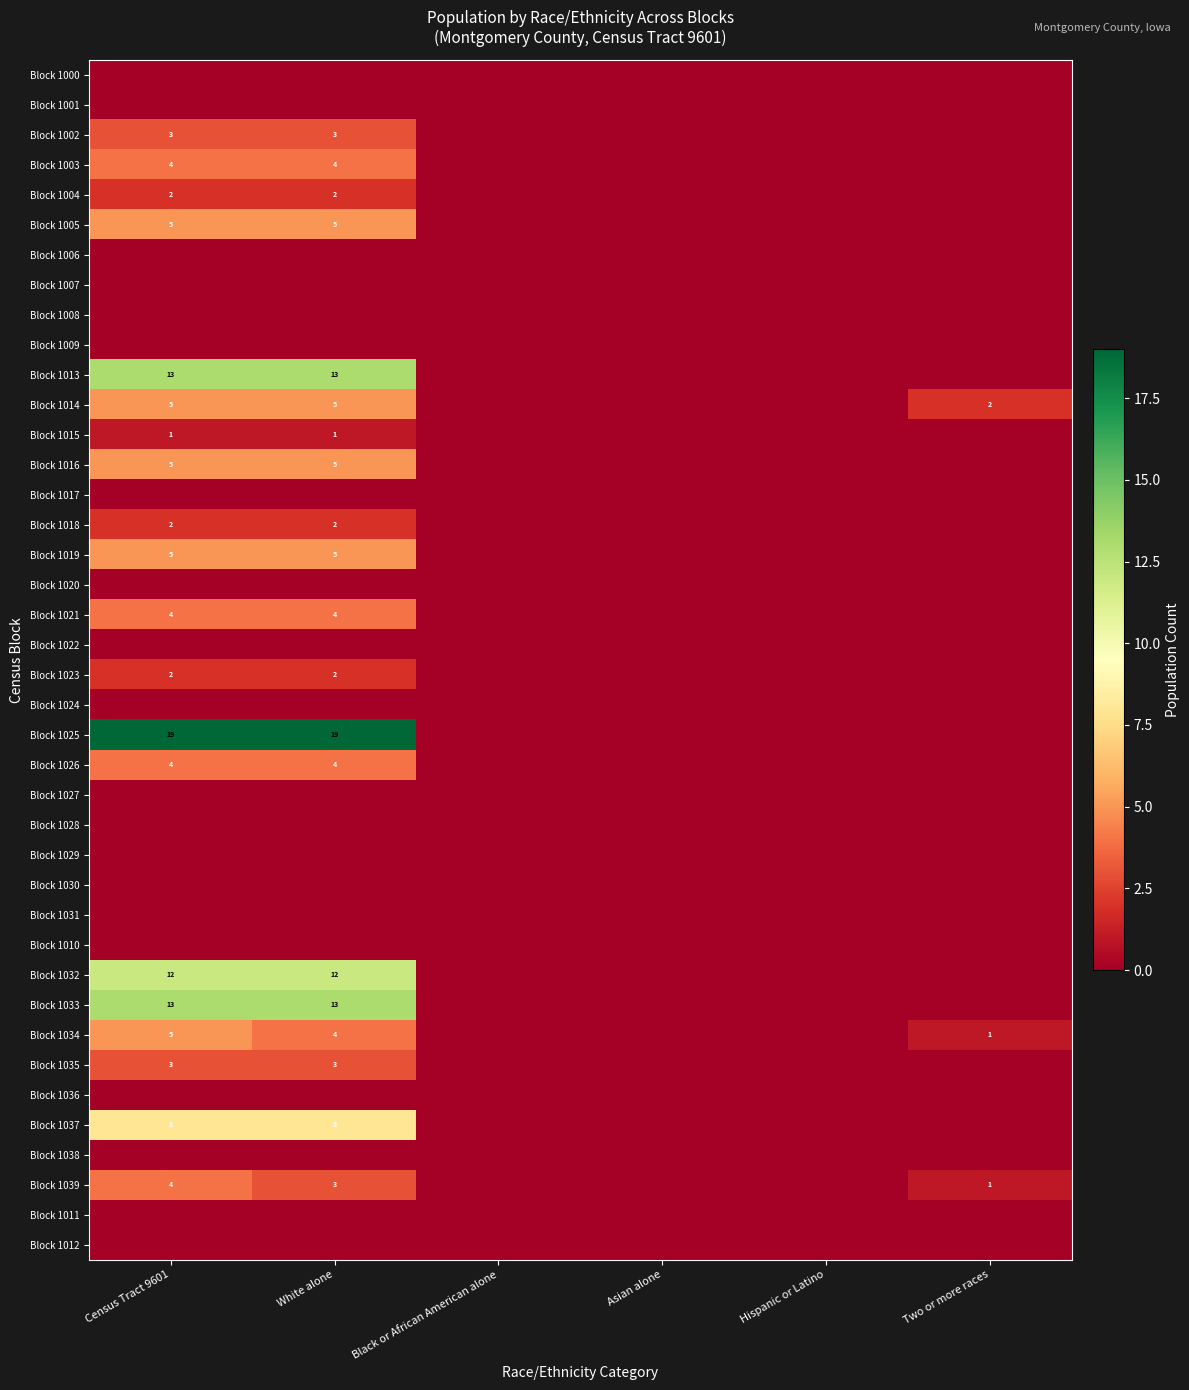

Is it true that Block 1025 equals 19 at Census Tract 9601?

True